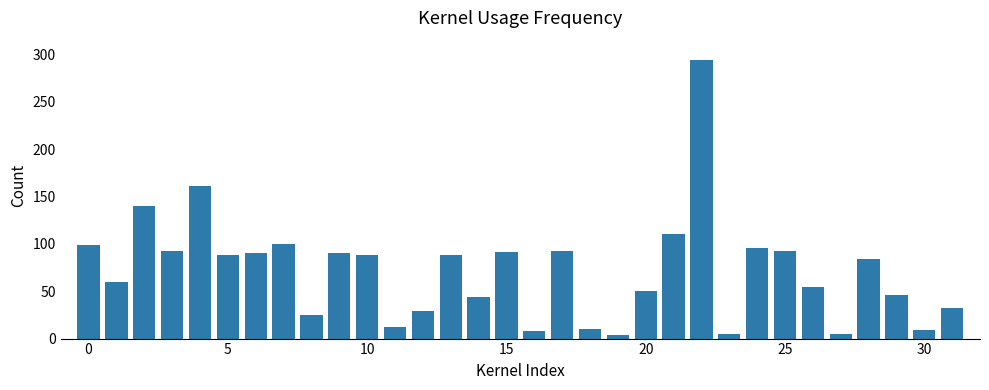

What is the value of the 16th bar from the left?

91